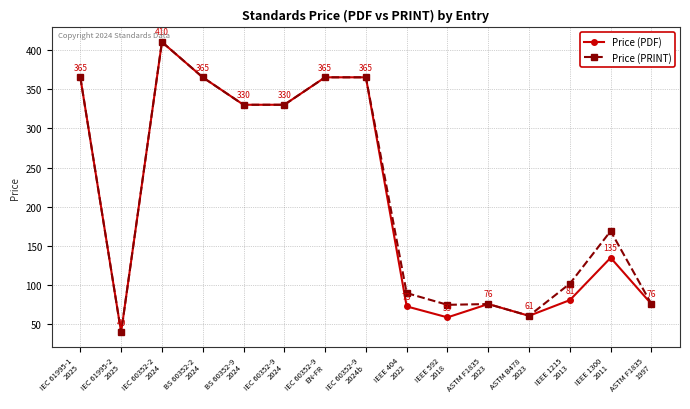

Is it true that Price (PDF) equals 59 at IEEE 592
2018?

True